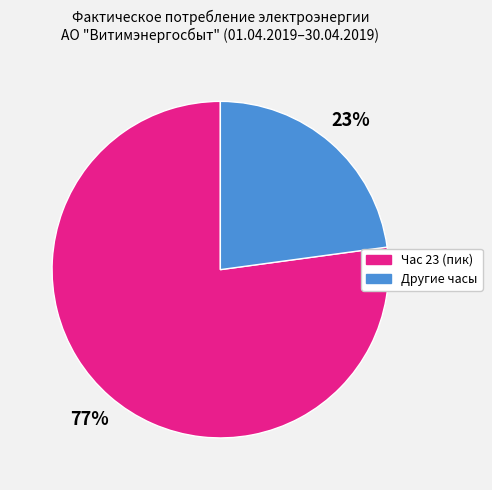

To the nearest percent, what is the difference between the largest and smallest slice percentages?

54%